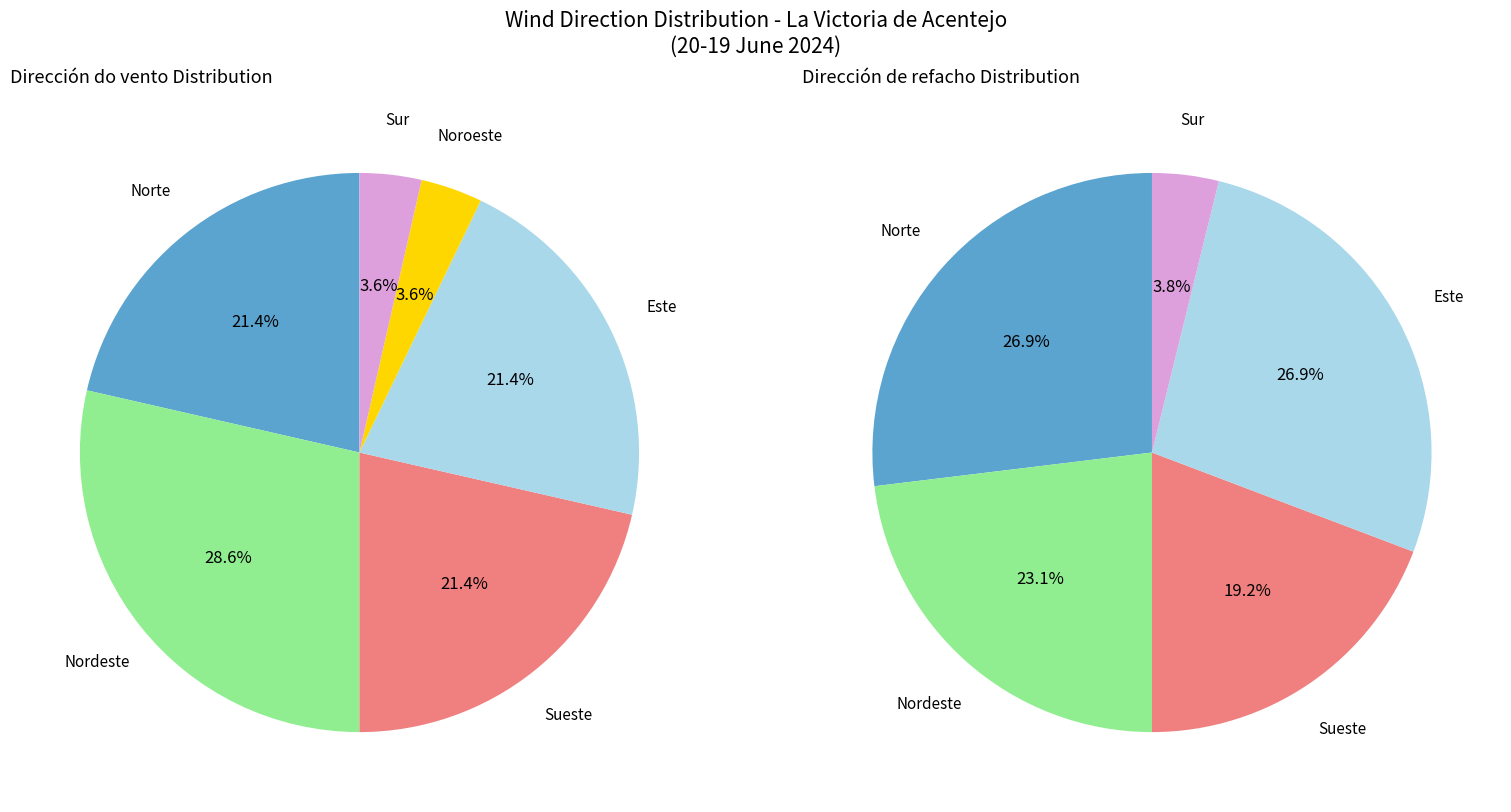

How much of the chart is everything except Sur?

96.4%